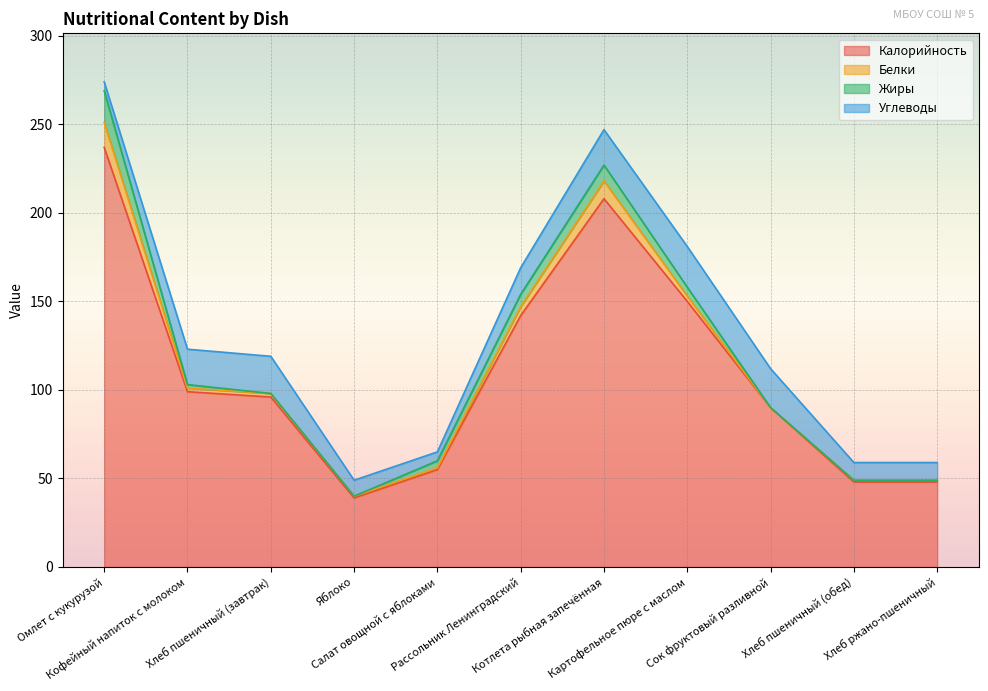

What is the label of the 8th point from the left?

Картофельное пюре с маслом